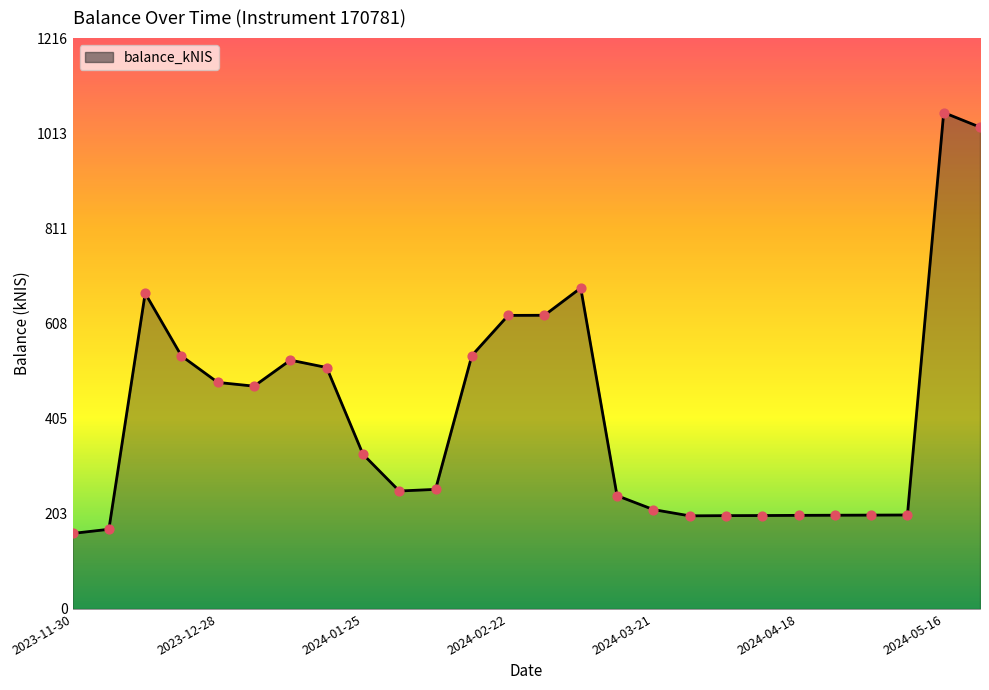

What is the difference between the maximum and minimum values?

896.6